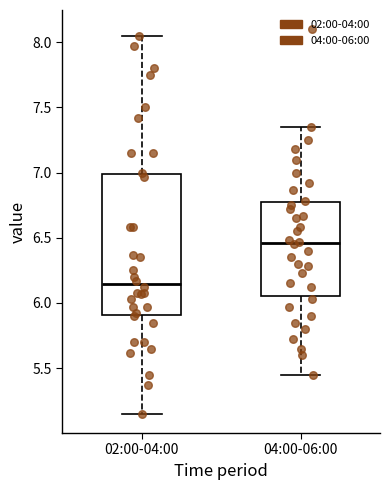

Which box is the tallest, from its lower edge to its upper edge?

02:00-04:00